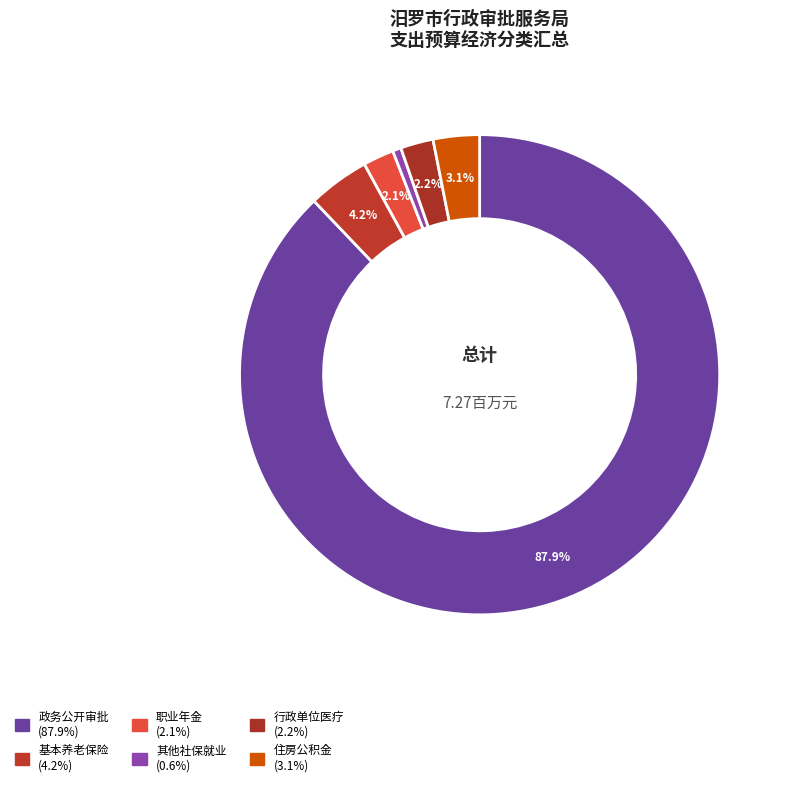

Which slice is the smallest?

其他社会保障和就业支出